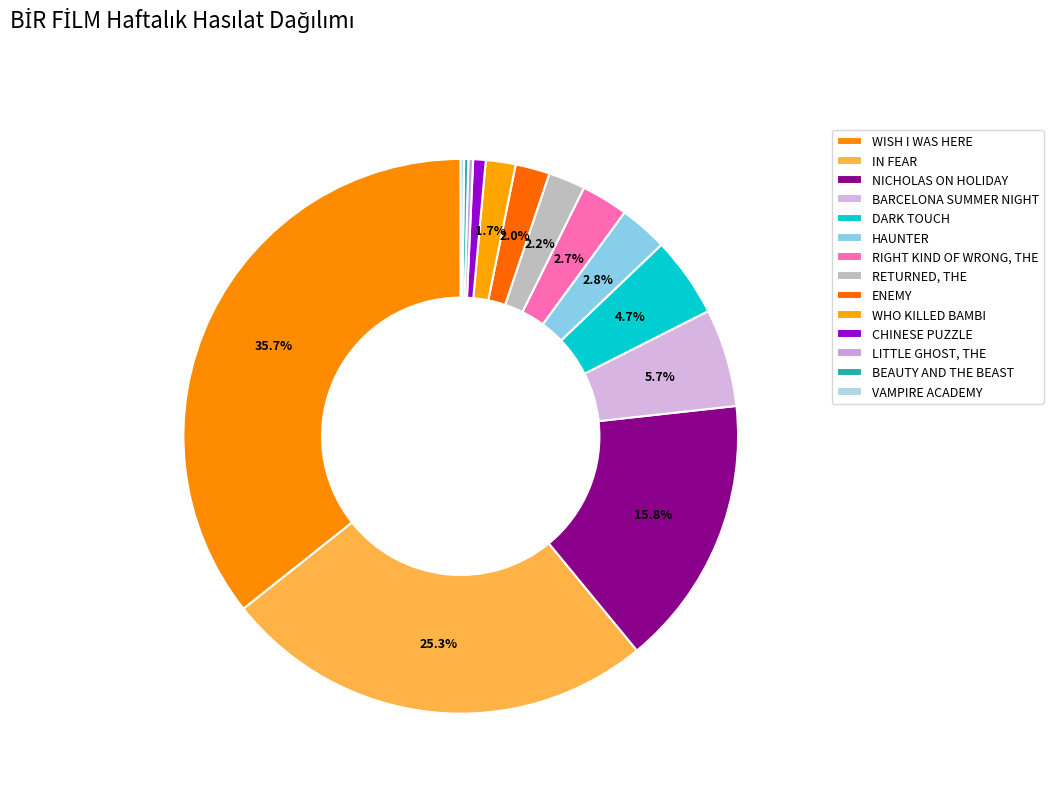

Combined, do RETURNED, THE and VAMPIRE ACADEMY account for over 50%?

No